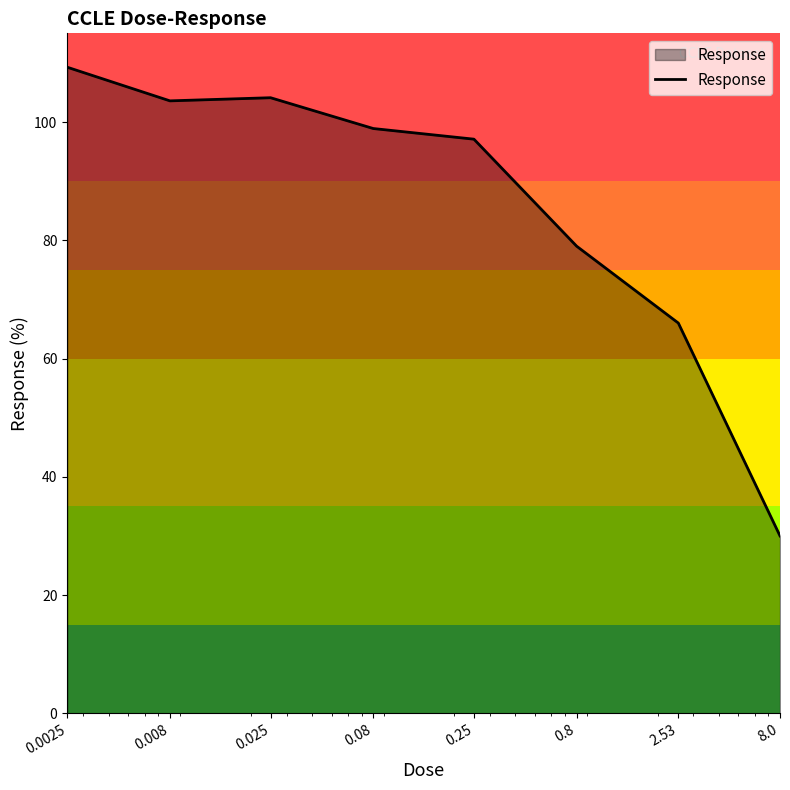

What is the difference between the maximum and second lowest values?

43.3